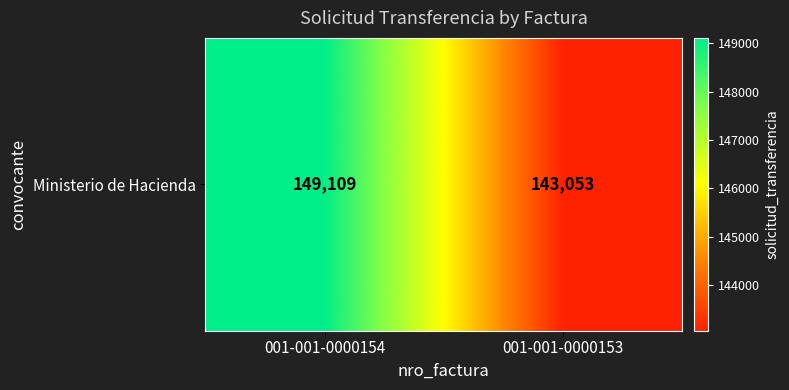

Rank the categories by value from highest to lowest.

001-001-0000154, 001-001-0000153